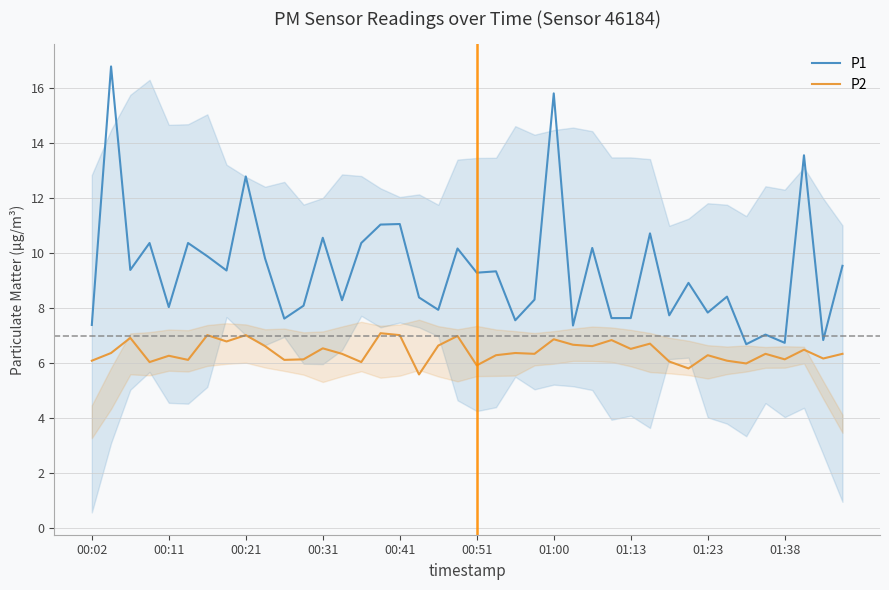

Is the value of P2 at 23 greater than the value of P1 at 21?

No